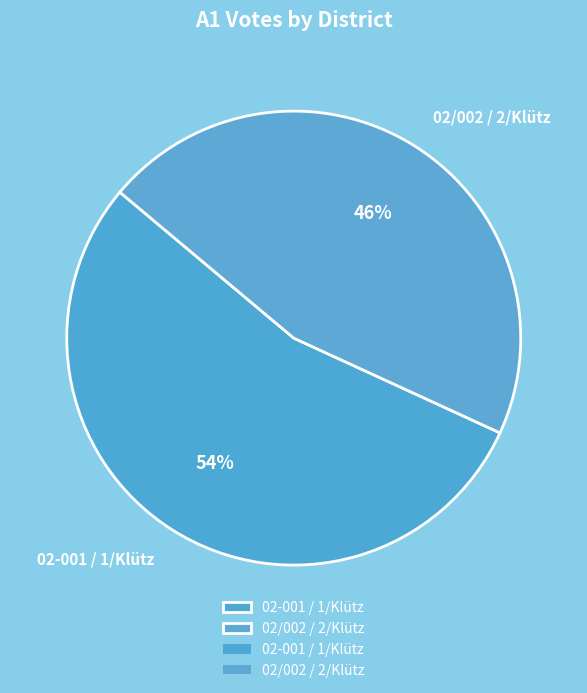

How many segments does this pie chart have?

2